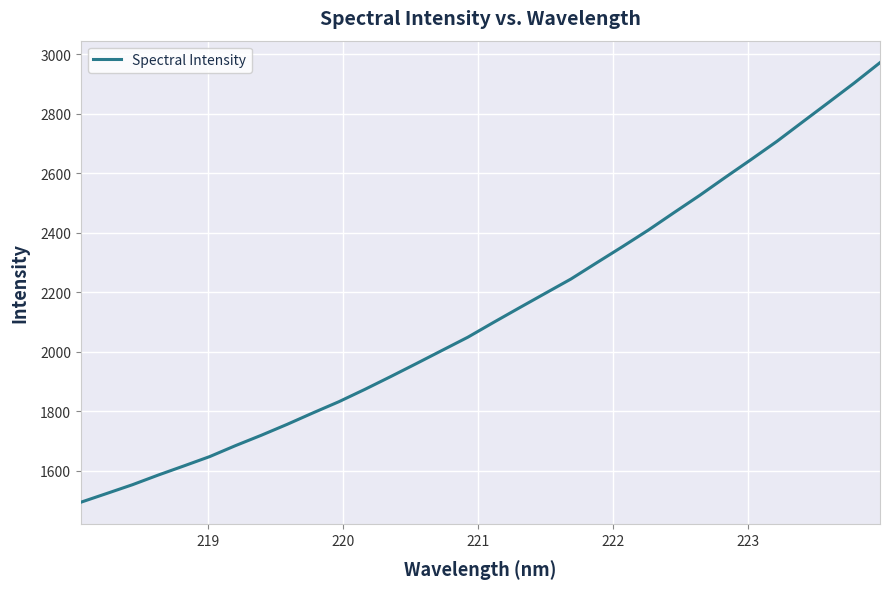

Reading left to right, what are all the values shown in this chart?

1494.1	1523.4	1553.0	1585.5	1616.4	1647.7	1684.6	1719.4	1756.0	1794.5	1831.9	1873.0	1915.9	1959.8	2004.2	2048.6	2098.4	2147.4	2195.9	2244.1	2298.7	2352.9	2408.3	2467.2	2525.3	2586.2	2646.0	2707.0	2772.4	2837.4	2902.9	2971.2